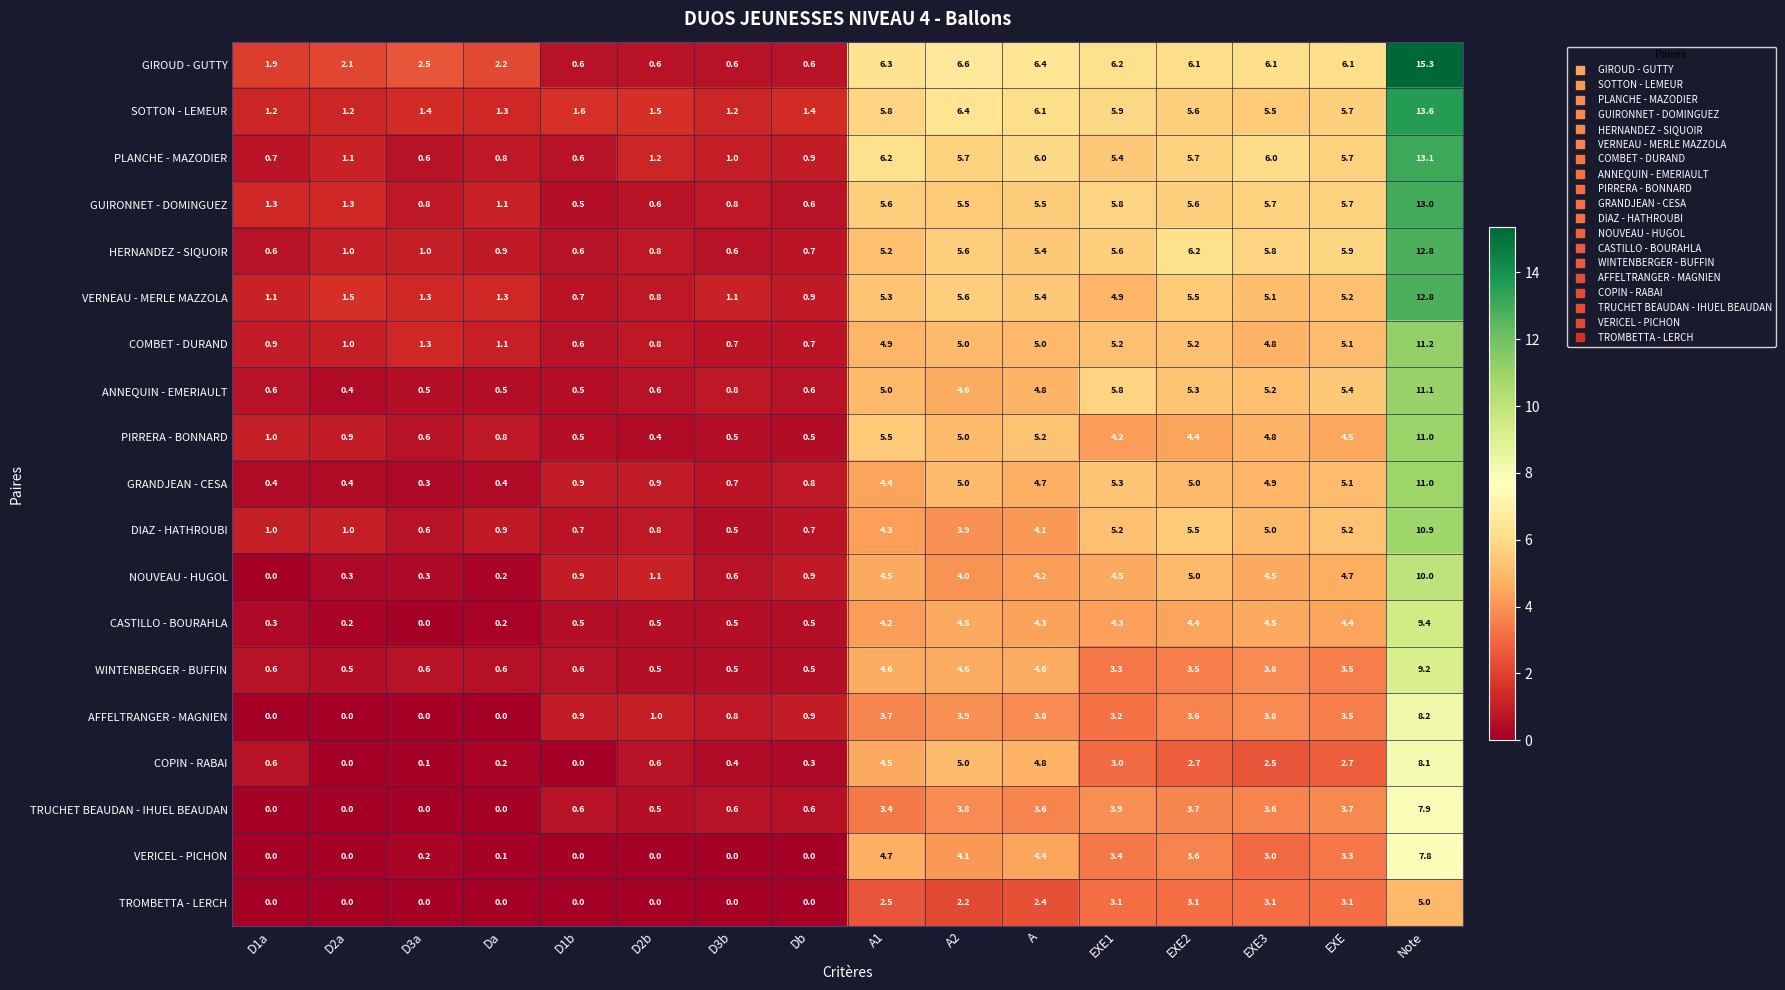

Count the number of data series in this chart.

19